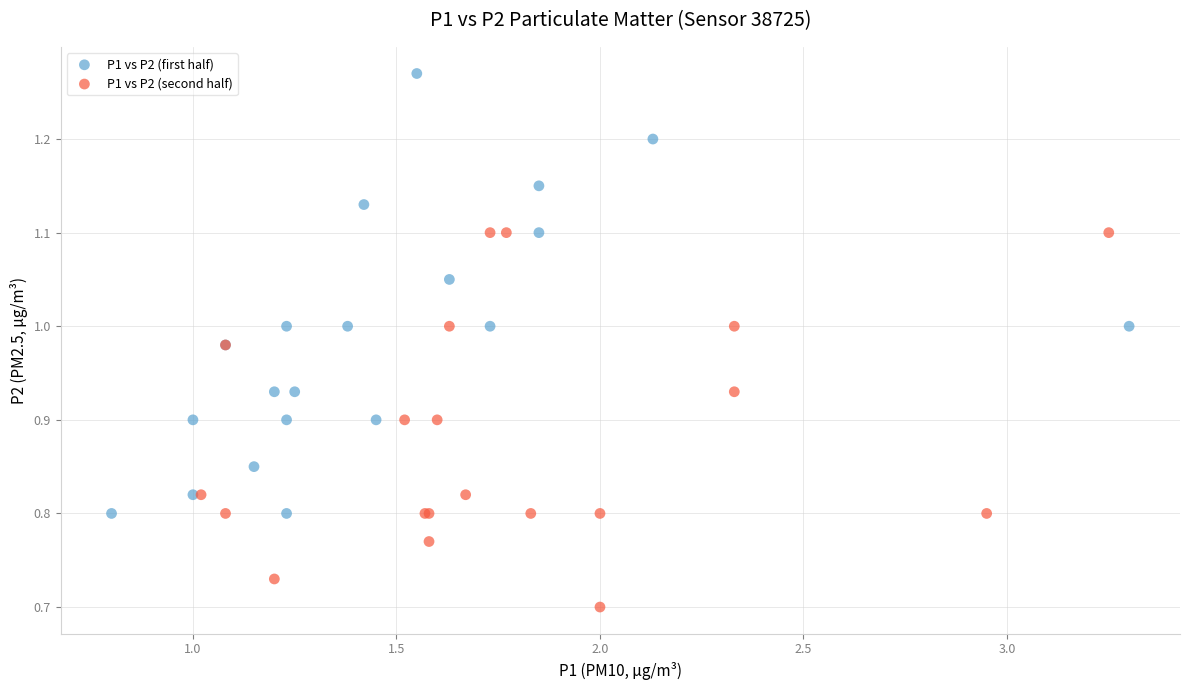

Which series reaches the maximum Y coordinate?

P1 vs P2 (first half)